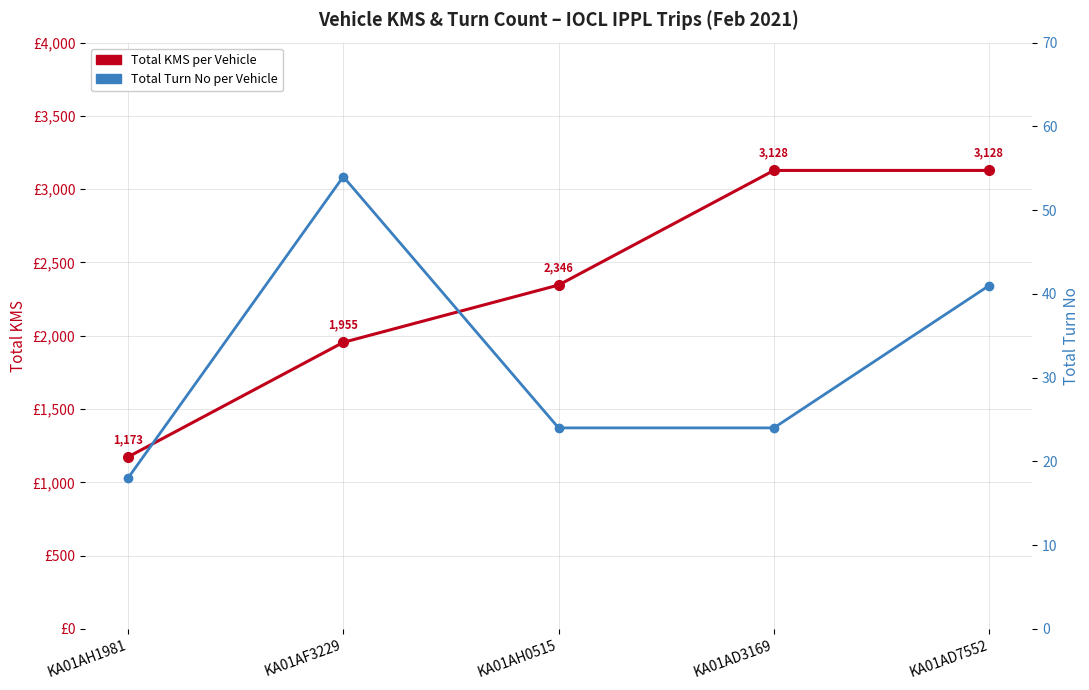

At KA01AD7552, list the series in order from smallest to largest.

Total Turn No per Vehicle, Total KMS per Vehicle